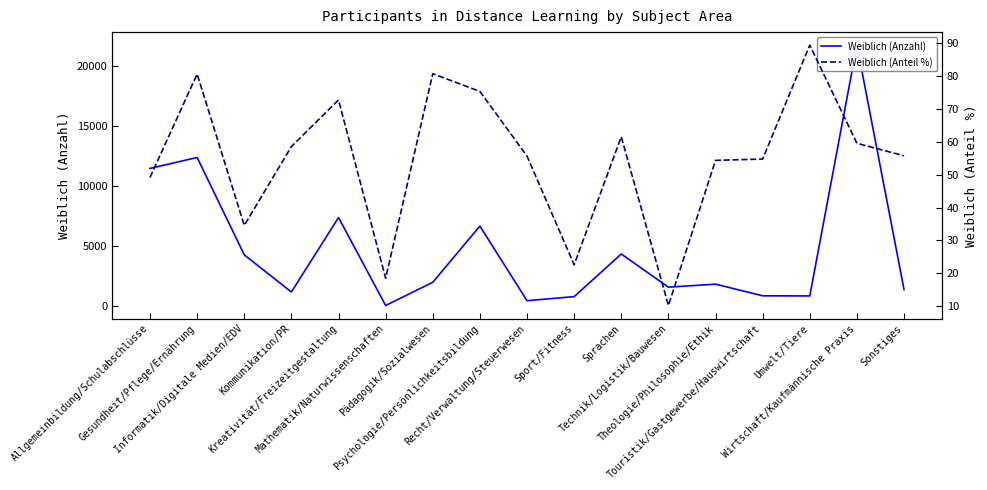

How many values in the Weiblich (Anzahl) series are below 1855?

8